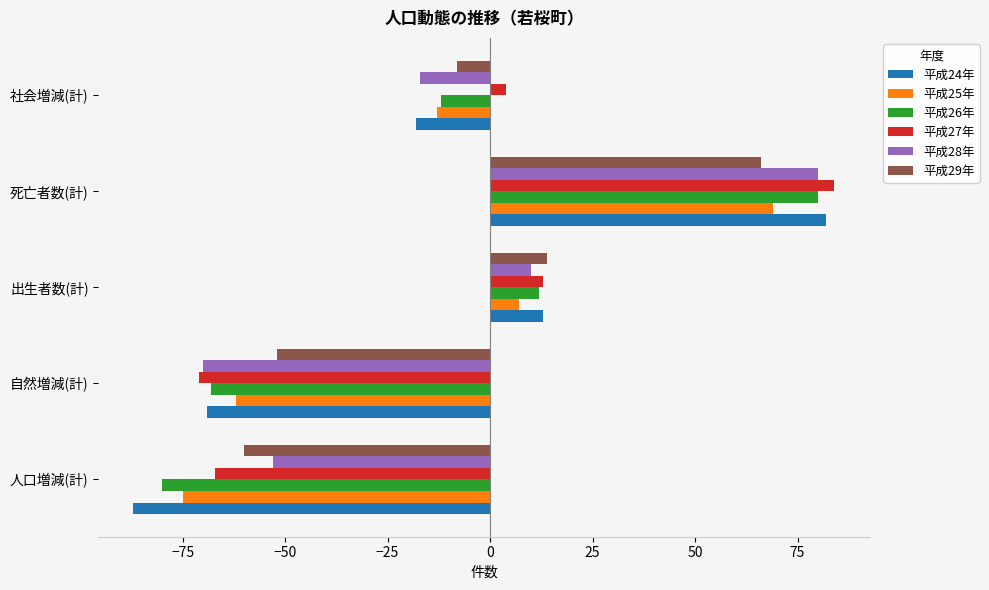

List the labels in order of 平成26年 value, smallest first.

人口増減(計), 自然増減(計), 社会増減(計), 出生者数(計), 死亡者数(計)